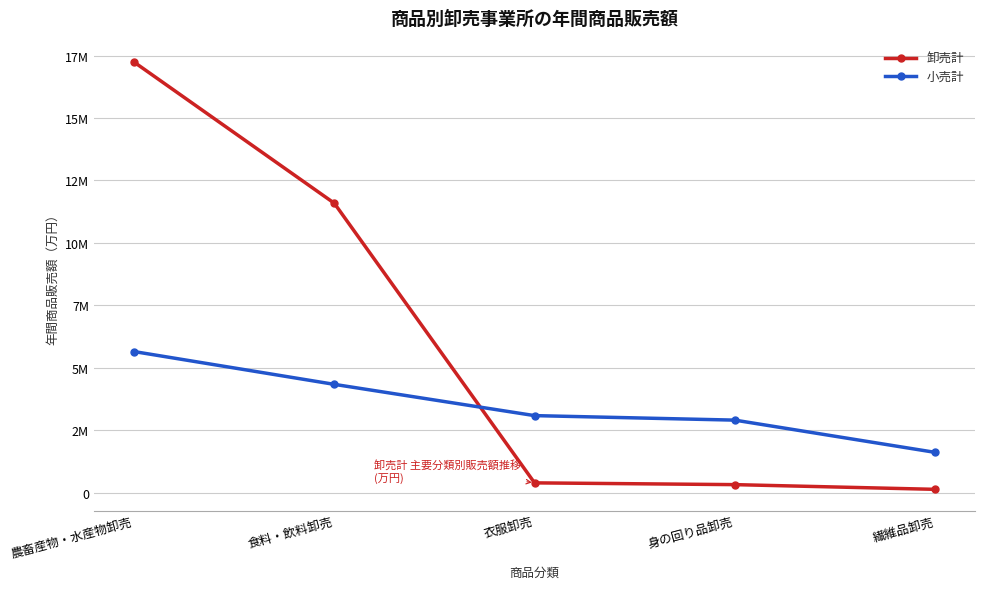

Rank the series by their average value, from highest to lowest.

卸売計, 小売計